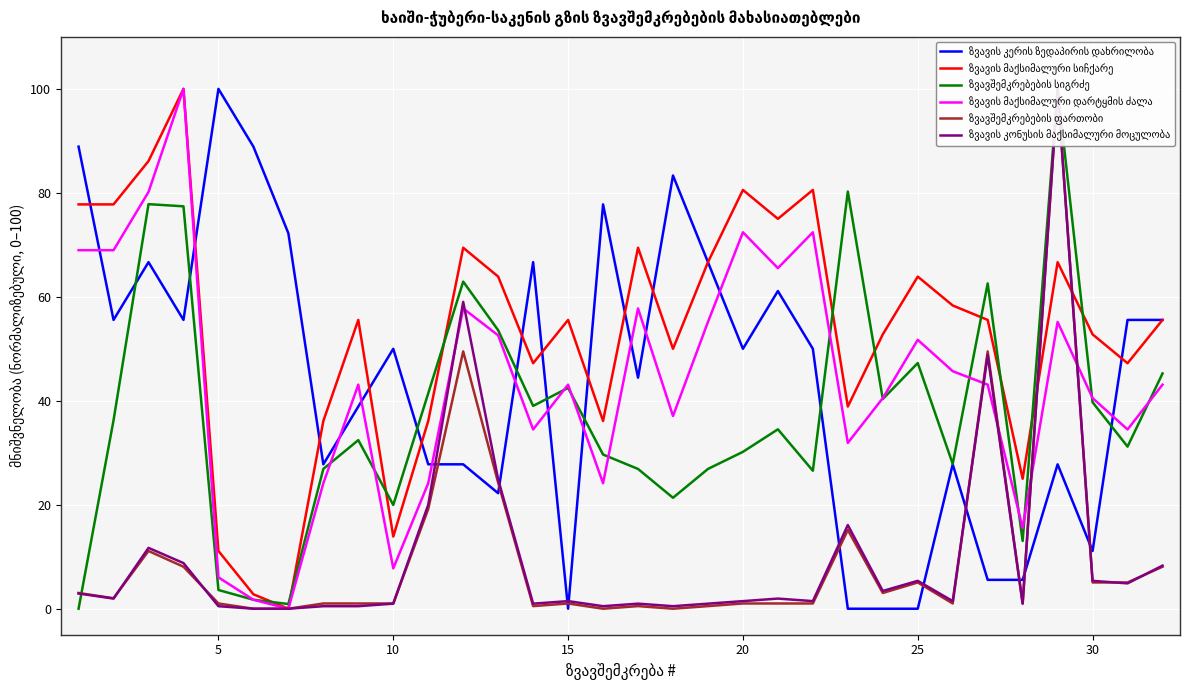

What is the difference between the maximum and minimum values in the ზვავის კერის ზედაპირის დახრილობა series?

100.0